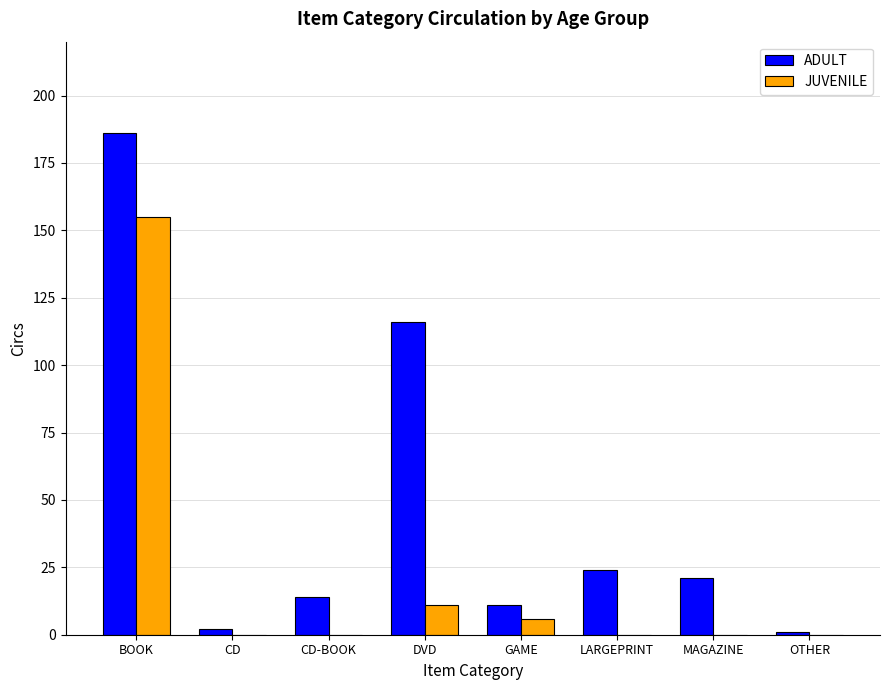

Which series has the largest total across all categories?

ADULT